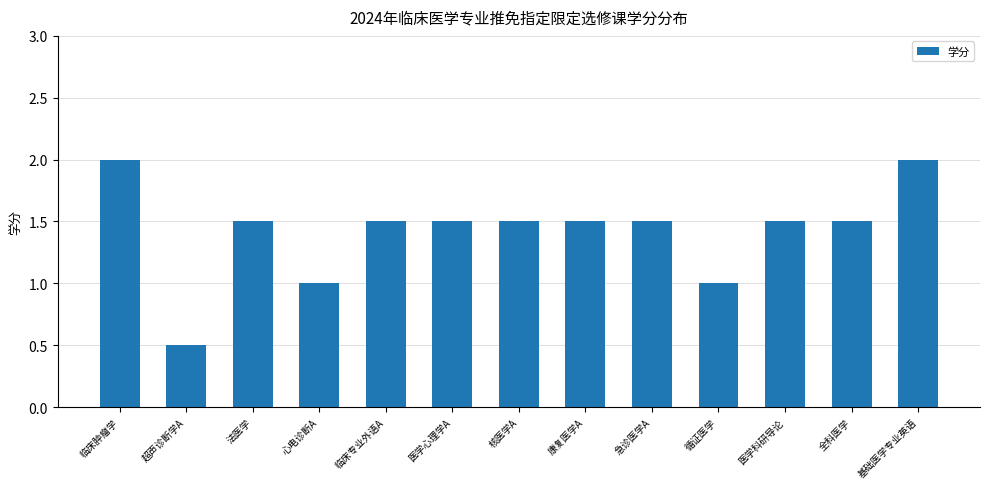

What is the difference between the values at 心电诊断A and 康复医学A?

0.5